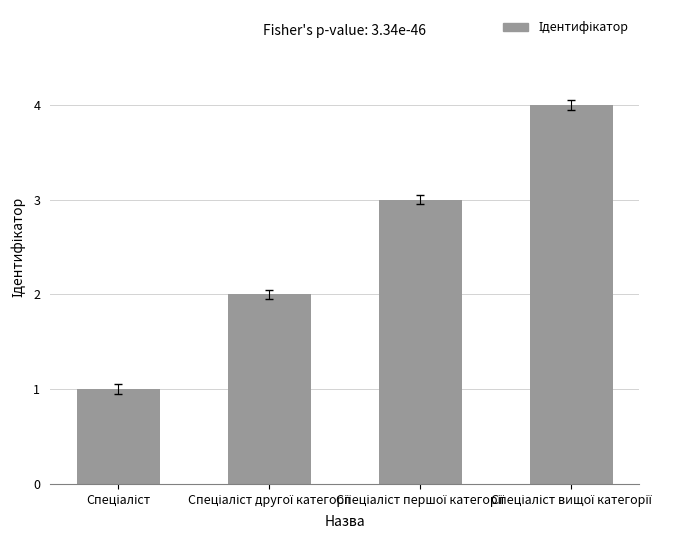

What is the maximum value shown in the chart?

4